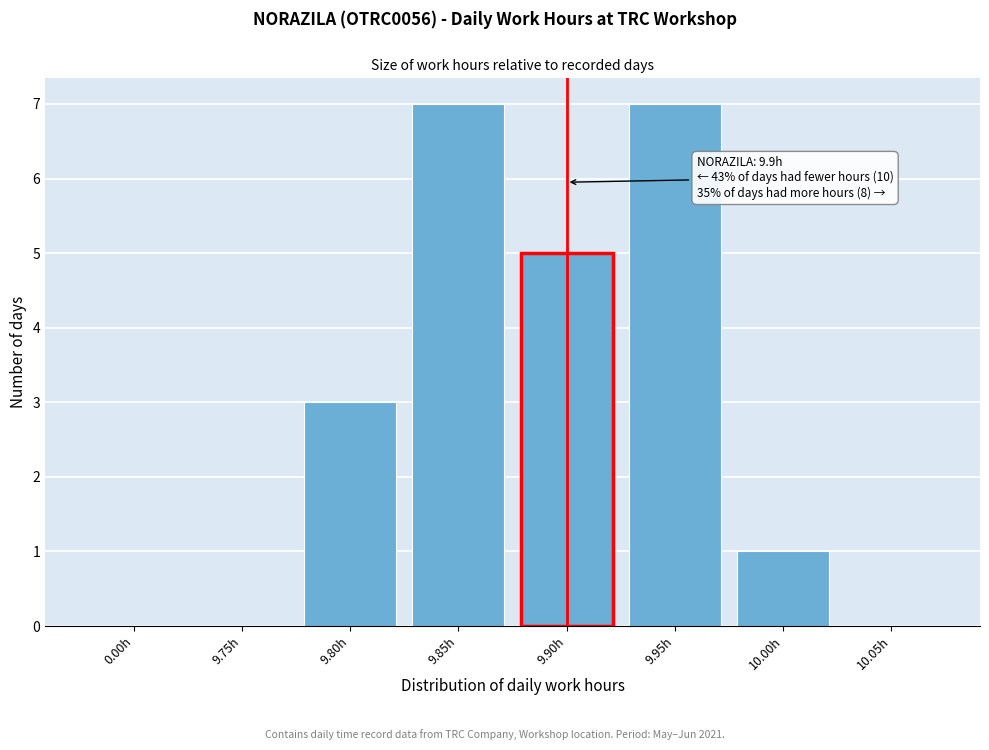

Reading left to right, extract all data points from this chart.

0.00h=0	9.75h=0	9.80h=3	9.85h=7	9.90h=5	9.95h=7	10.00h=1	10.05h=0